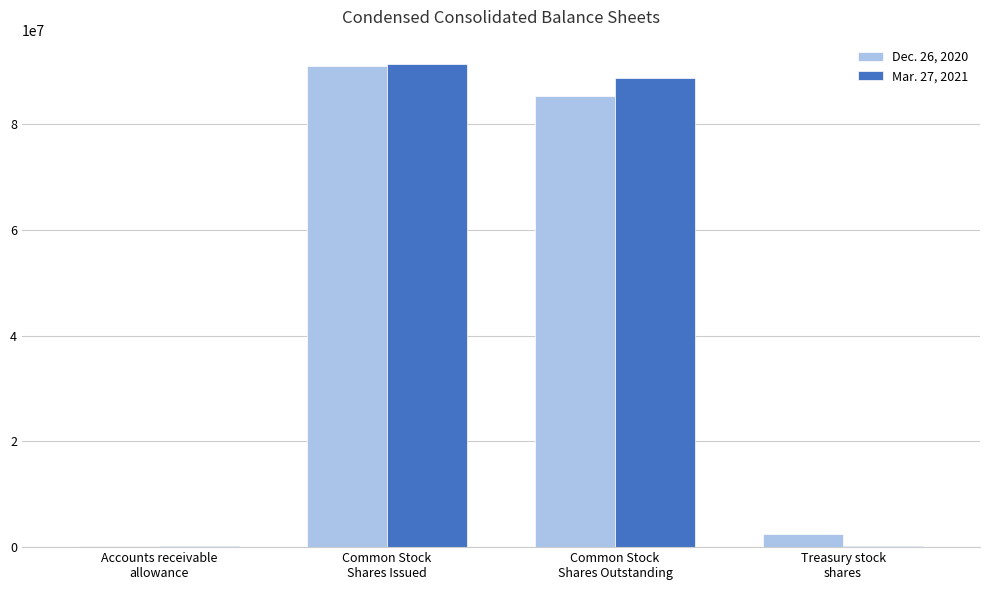

What is the maximum value shown in the chart?

91444666